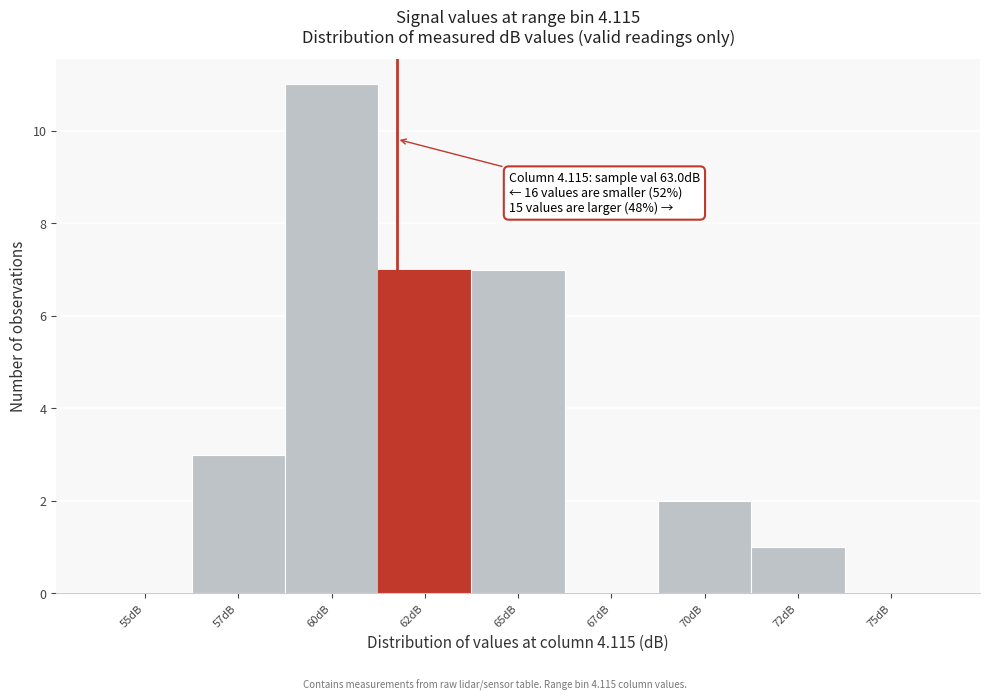

Reading left to right, extract all data points from this chart.

55dB=0	57dB=3	60dB=11	62dB=7	65dB=7	67dB=0	70dB=2	72dB=1	75dB=0